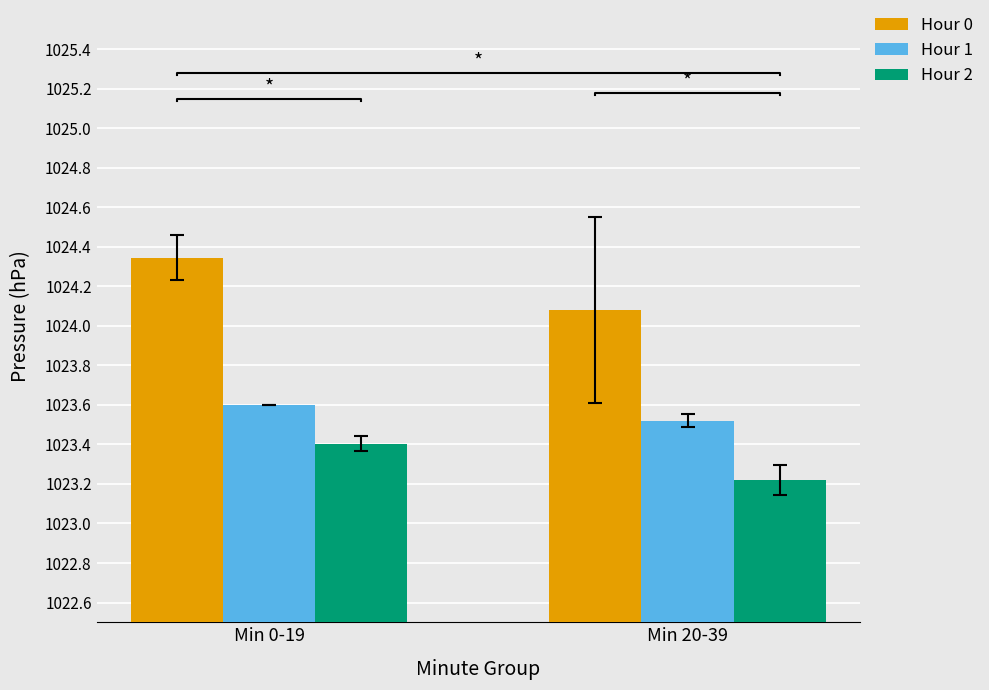

At how many categories does at least one series exceed 1024?

2